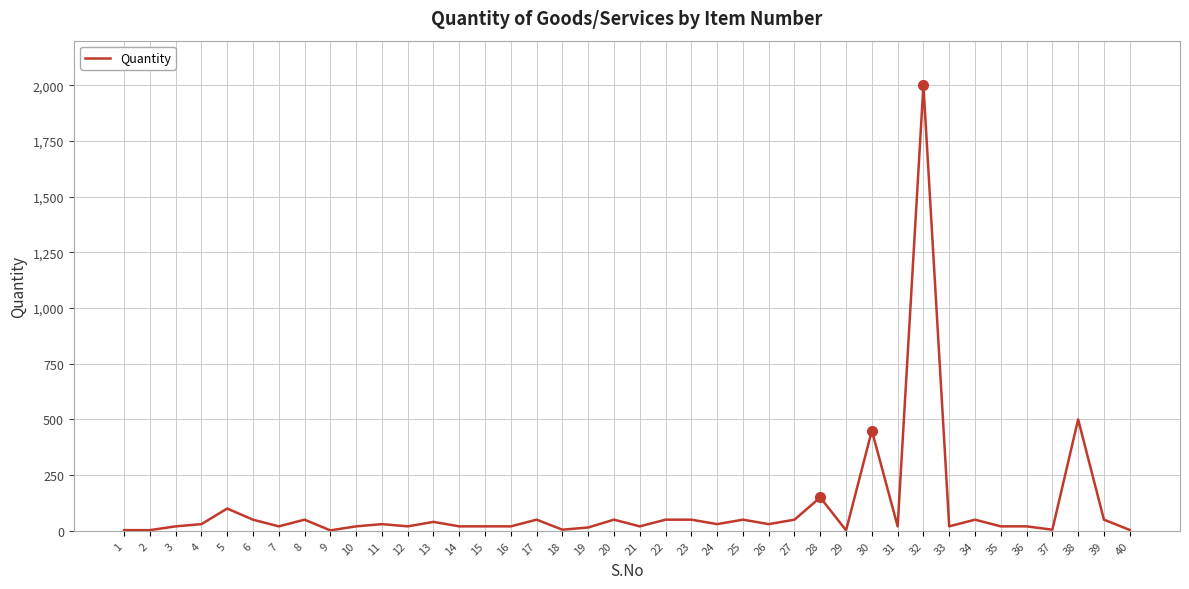

What is the difference between the maximum and minimum values?

1998